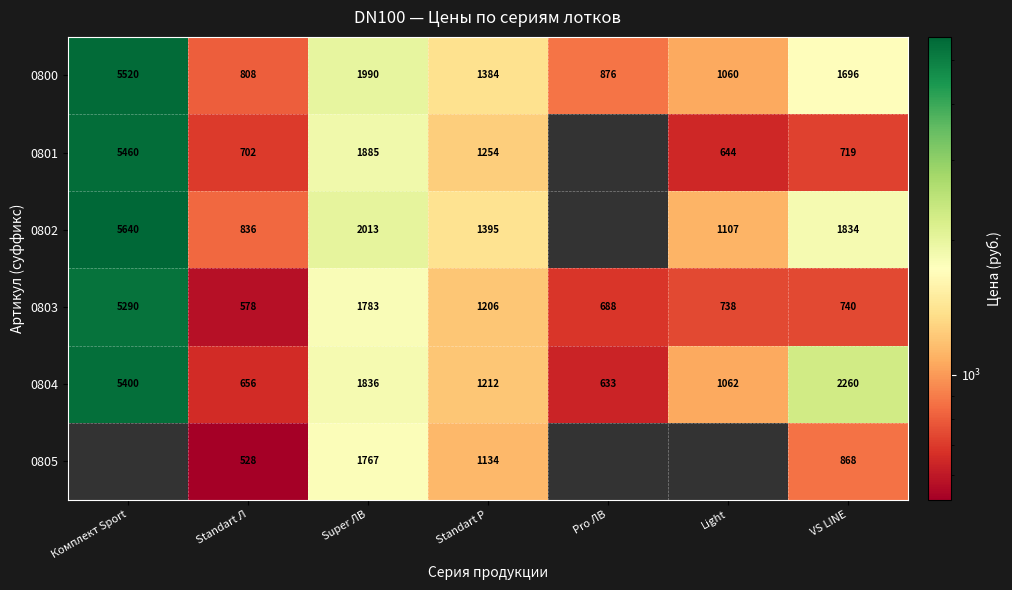

The value of 0800 at Super ЛВ is 2913. True or false?

False